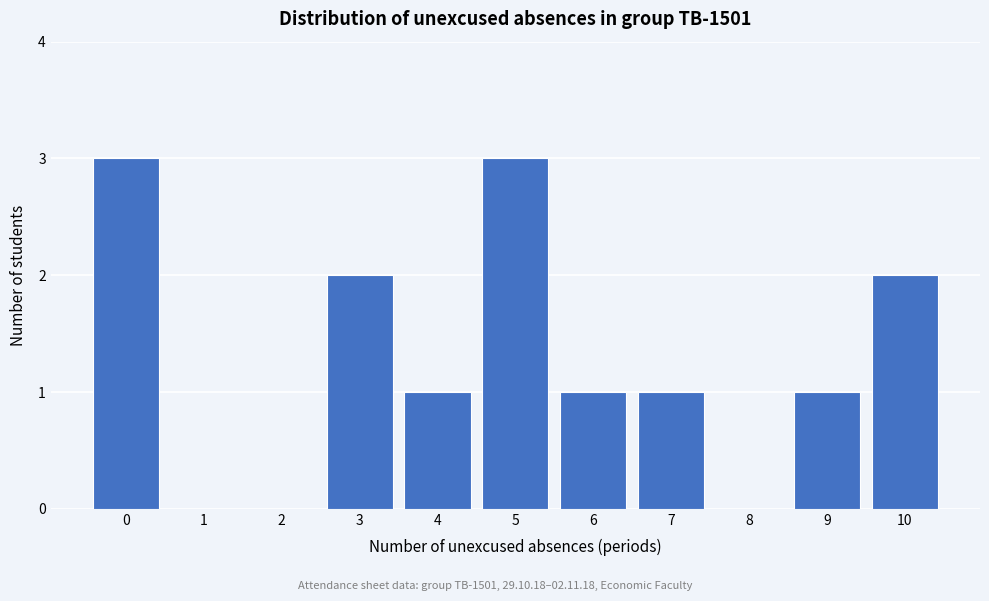

Reading left to right, list all the values displayed in this chart.

0=3	1=0	2=0	3=2	4=1	5=3	6=1	7=1	8=0	9=1	10=2